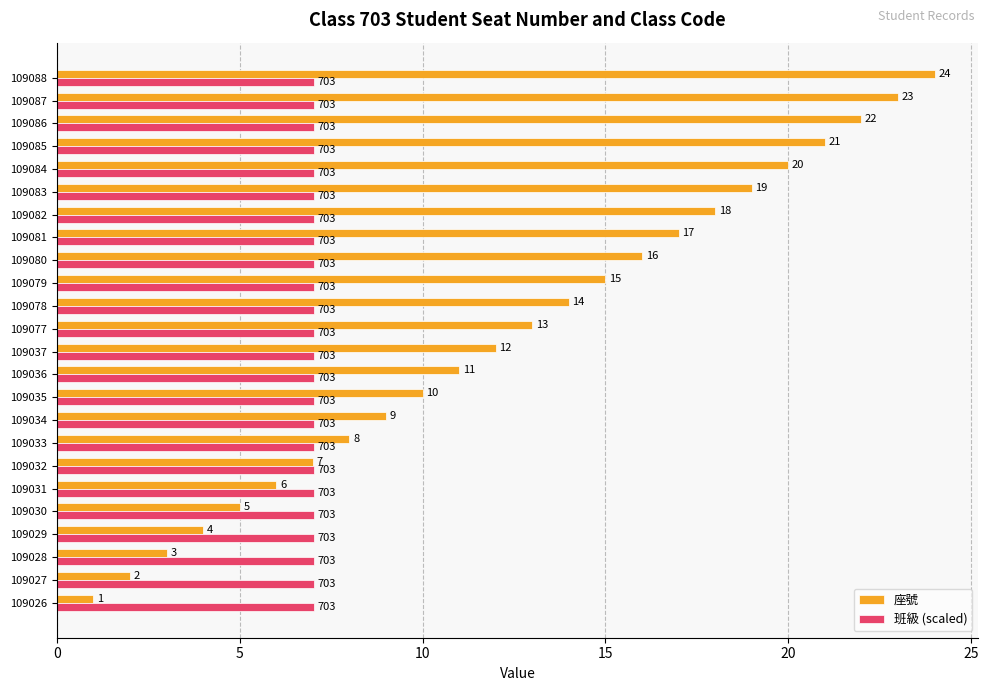

List the labels in order of 座號 value, smallest first.

109026, 109027, 109028, 109029, 109030, 109031, 109032, 109033, 109034, 109035, 109036, 109037, 109077, 109078, 109079, 109080, 109081, 109082, 109083, 109084, 109085, 109086, 109087, 109088